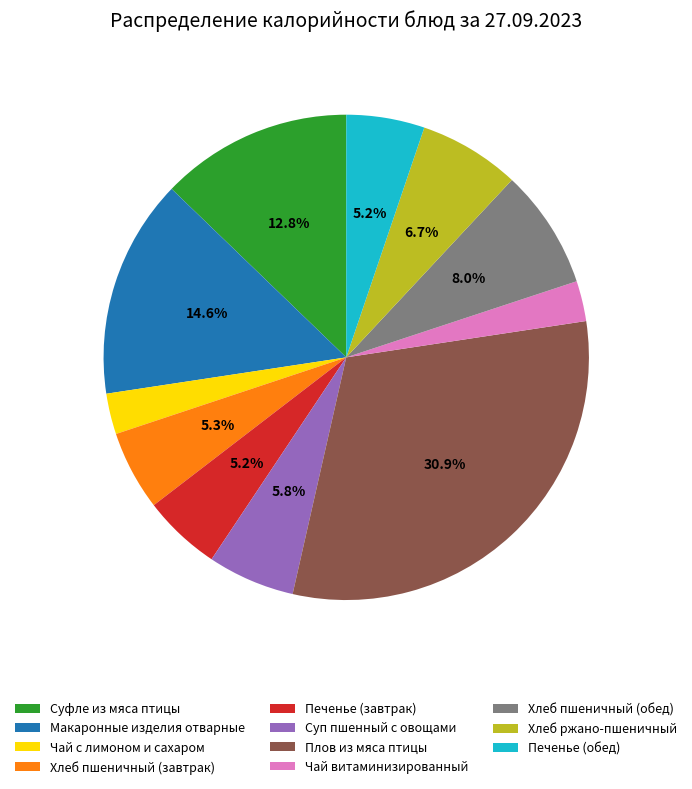

To the nearest percent, what portion does Печенье (завтрак) represent?

5%